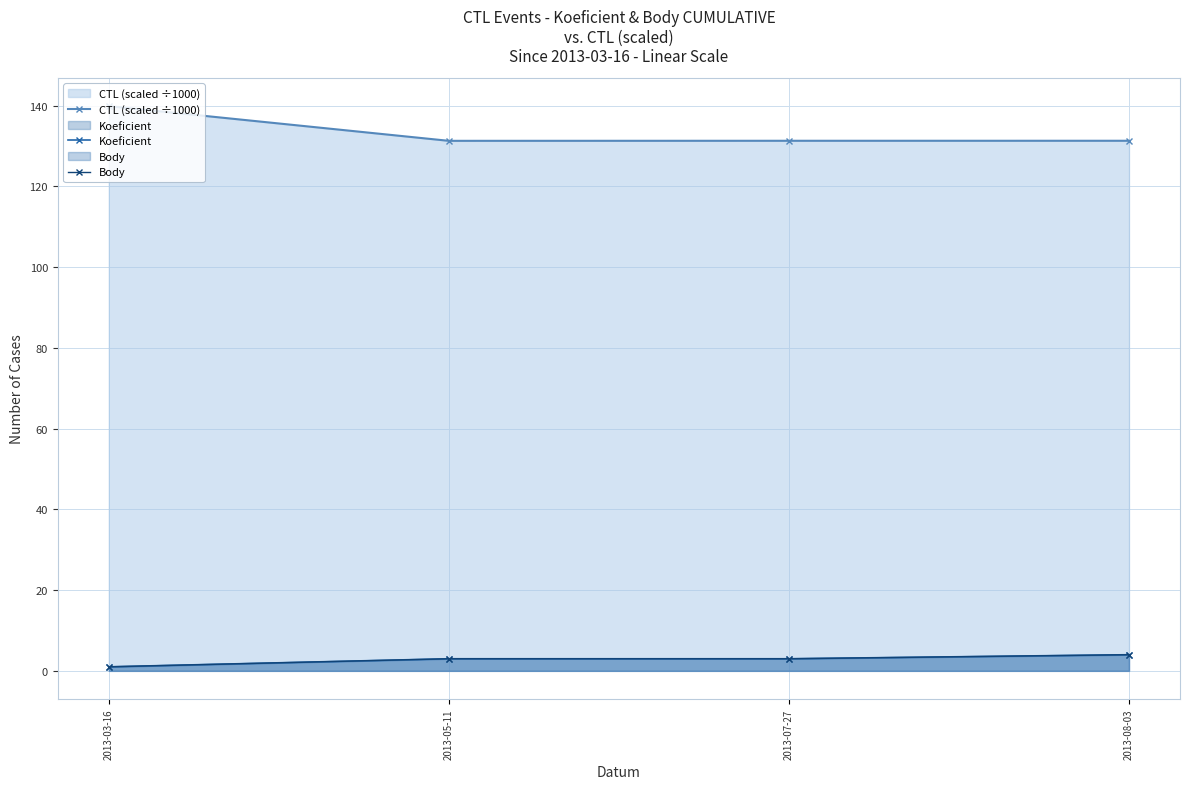

Is the value of Body at 2013-07-27 greater than the value of CTL (scaled ÷1000) at 2013-08-03?

No